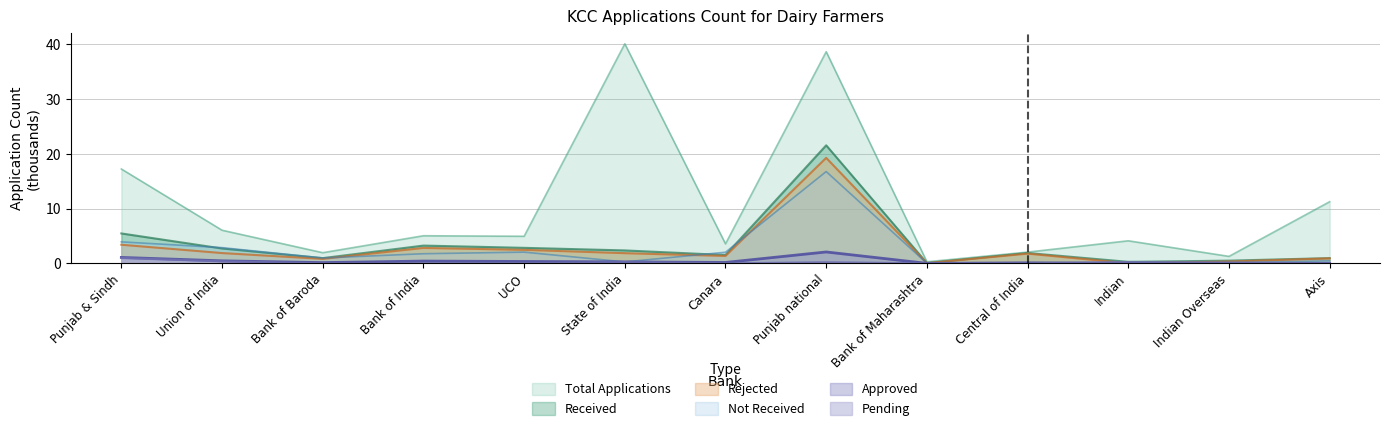

At how many categories does at least one series exceed 10?

4